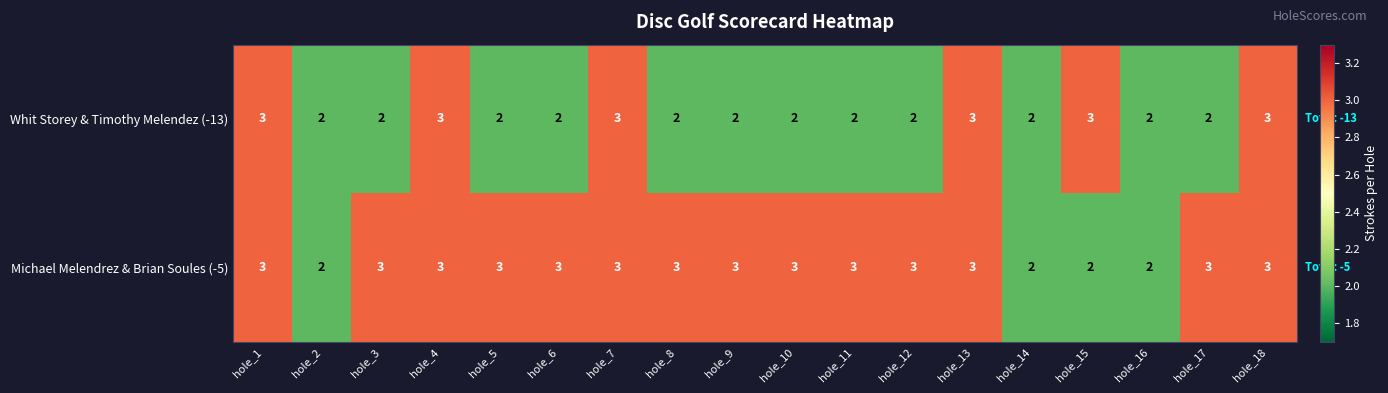

What is the average value of the Michael Melendrez & Brian Soules (-5) series?

3